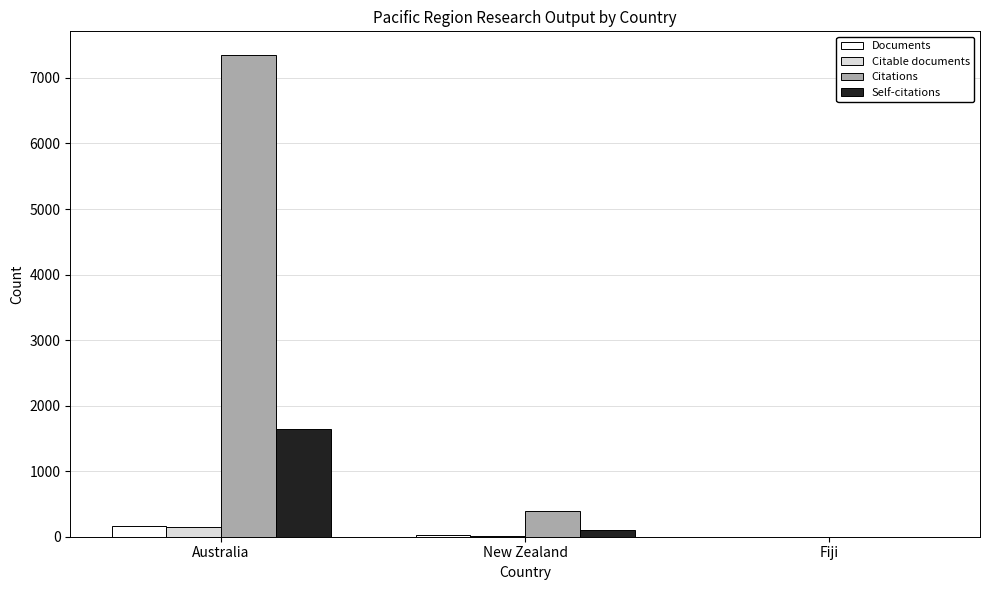

Does the chart contain stacked bars?

No